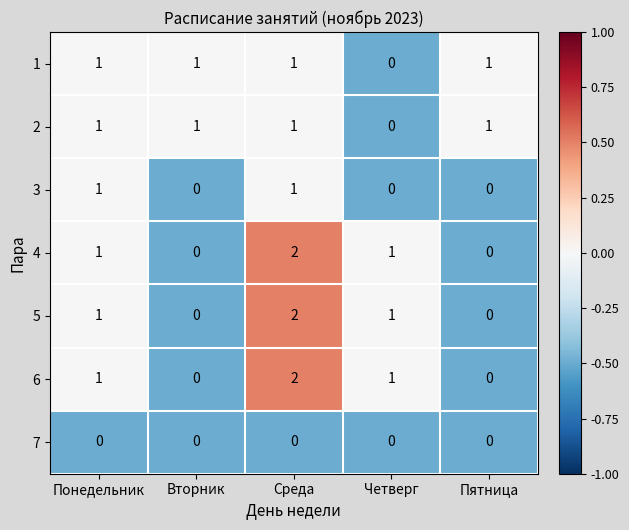

At which label does 5 reach its peak?

Среда